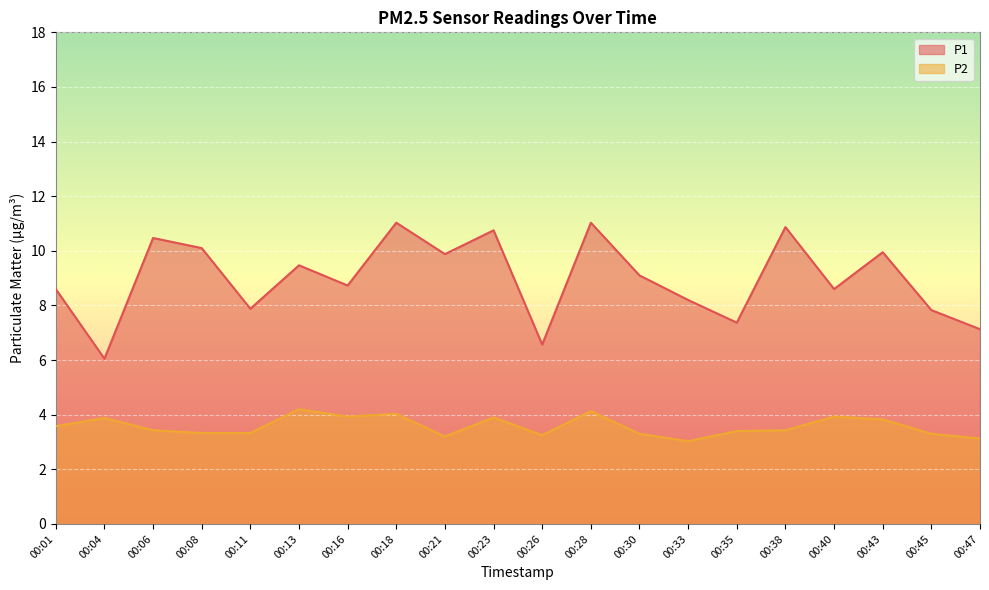

Which label corresponds to the smallest value in the chart?

00:33